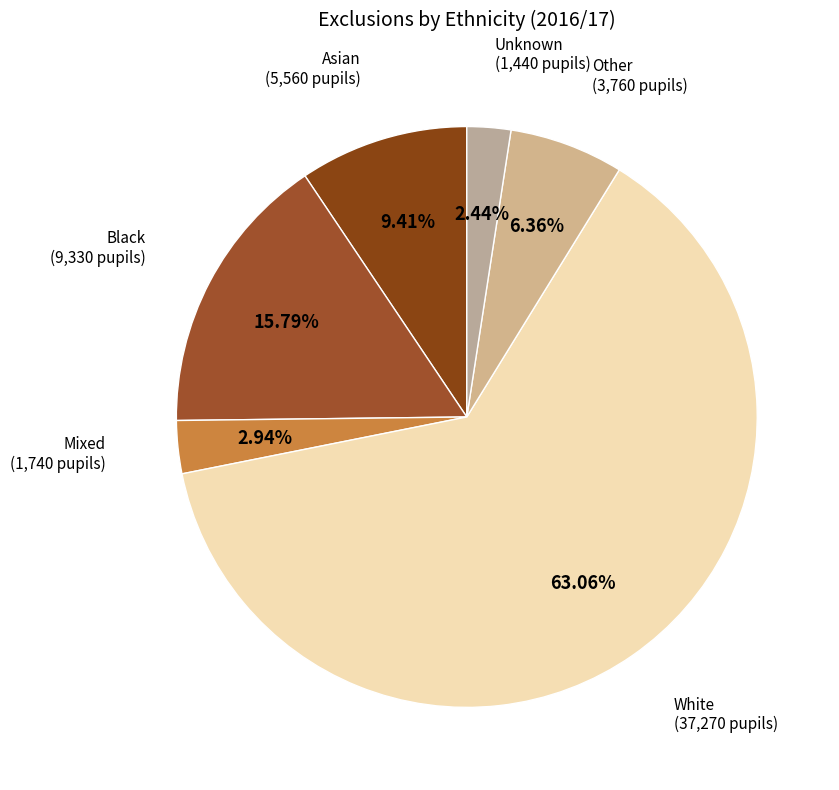

Is it true that Unknown is 2% of the pie?

True